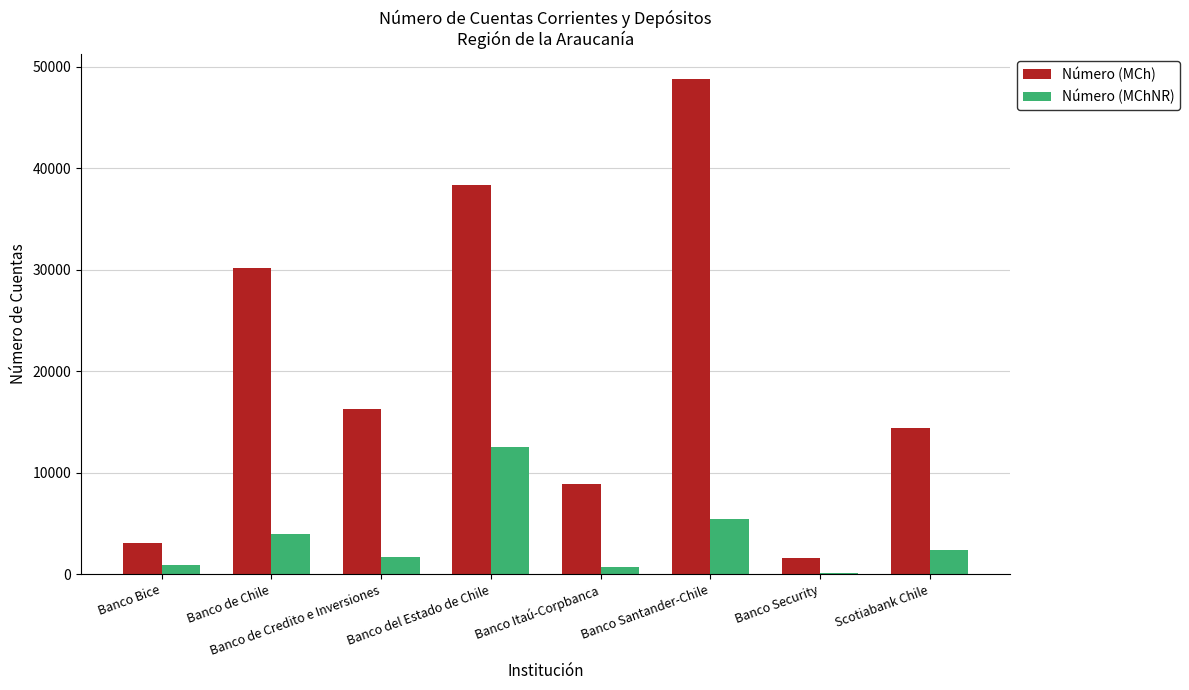

What is the maximum value shown in the chart?

48811